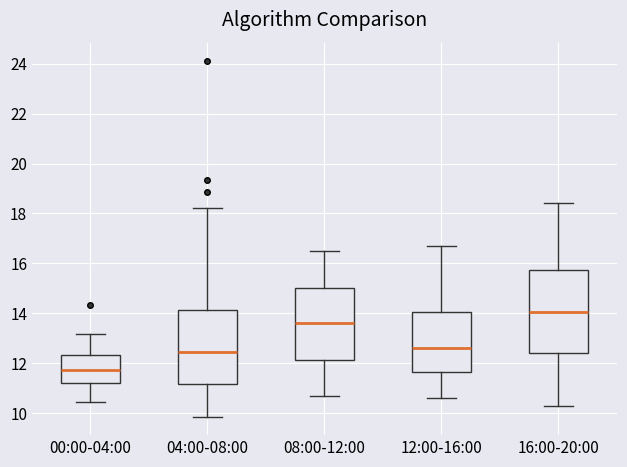

Which box is the tallest, from its lower edge to its upper edge?

16:00-20:00